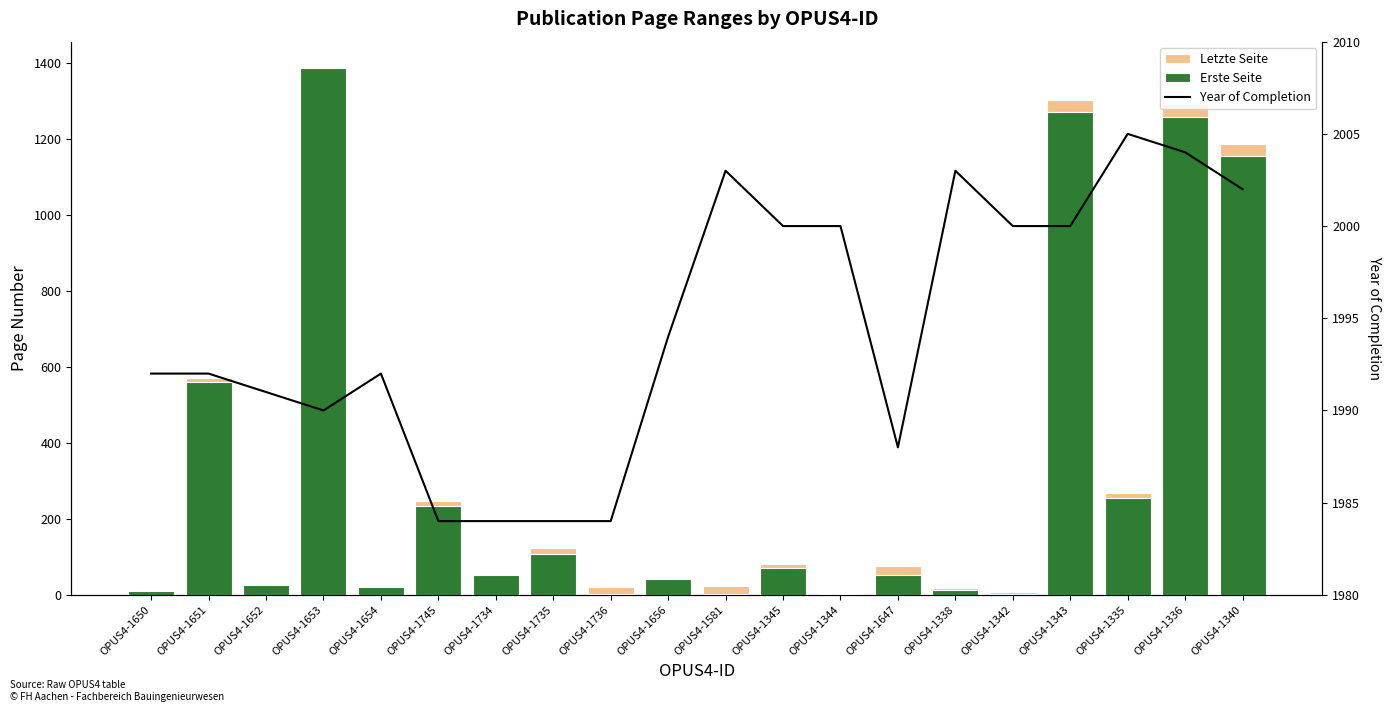

Reading right to left, extract all data points from this chart.

Letzte Seite: OPUS4-1340=1187.0	OPUS4-1336=1292.0	OPUS4-1335=269.0	OPUS4-1343=1303.0	OPUS4-1342=8.0	OPUS4-1338=18.0	OPUS4-1647=77.0	OPUS4-1344=6.0	OPUS4-1345=82.0	OPUS4-1581=23.0	OPUS4-1656=45.0	OPUS4-1736=21.0	OPUS4-1735=123.0	OPUS4-1734=56.0	OPUS4-1745=246.0	OPUS4-1654=22.0	OPUS4-1653=1388.0	OPUS4-1652=27.0	OPUS4-1651=571.0	OPUS4-1650=11.1
Erste Seite: OPUS4-1340=1155.0	OPUS4-1336=1259.0	OPUS4-1335=255.0	OPUS4-1343=1273.0	OPUS4-1342=1.0	OPUS4-1338=14.0	OPUS4-1647=53.0	OPUS4-1344=1.0	OPUS4-1345=71.0	OPUS4-1581=1.0	OPUS4-1656=41.0	OPUS4-1736=1.0	OPUS4-1735=107.0	OPUS4-1734=52.0	OPUS4-1745=235.0	OPUS4-1654=20.0	OPUS4-1653=1387.0	OPUS4-1652=27.0	OPUS4-1651=562.0	OPUS4-1650=11.1
Year of Completion: OPUS4-1340=2002.0	OPUS4-1336=2004.0	OPUS4-1335=2005.0	OPUS4-1343=2000.0	OPUS4-1342=2000.0	OPUS4-1338=2003.0	OPUS4-1647=1988.0	OPUS4-1344=2000.0	OPUS4-1345=2000.0	OPUS4-1581=2003.0	OPUS4-1656=1994.0	OPUS4-1736=1984.0	OPUS4-1735=1984.0	OPUS4-1734=1984.0	OPUS4-1745=1984.0	OPUS4-1654=1992.0	OPUS4-1653=1990.0	OPUS4-1652=1991.0	OPUS4-1651=1992.0	OPUS4-1650=1992.0